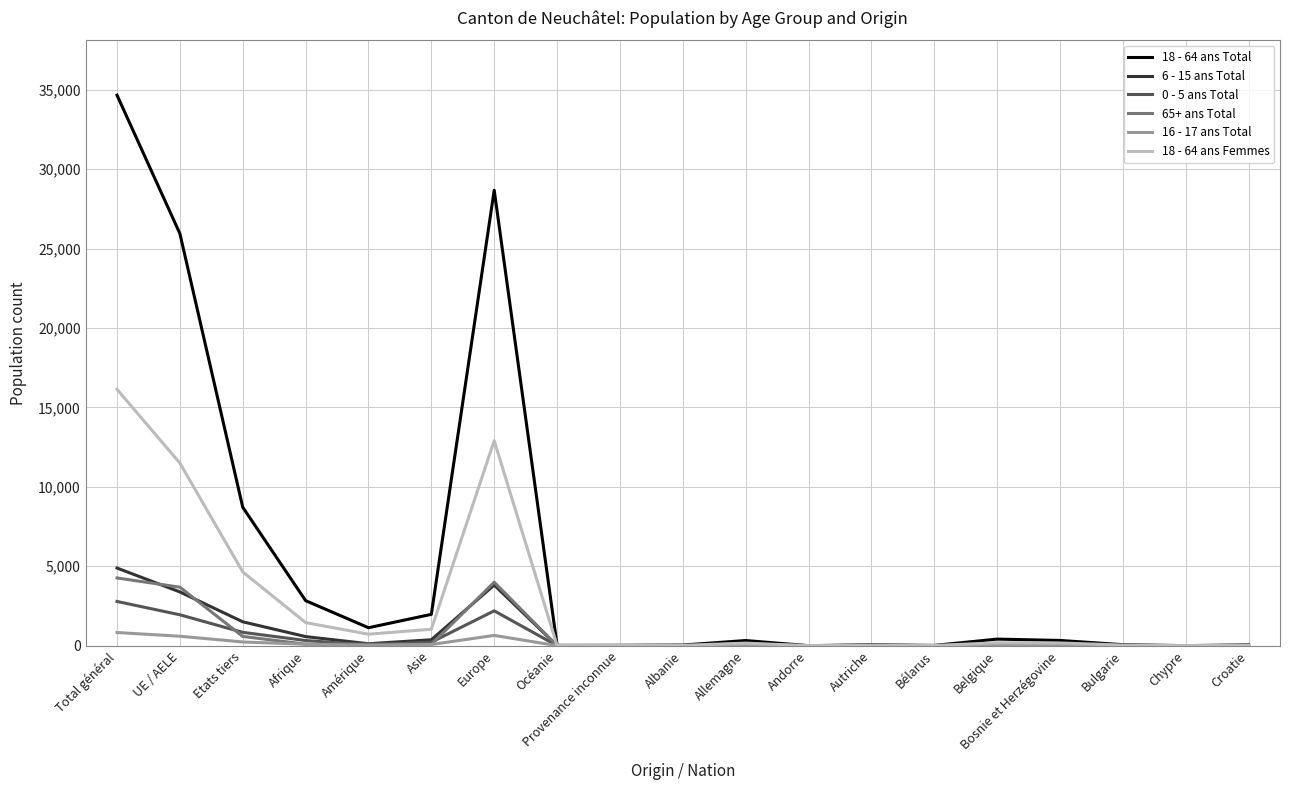

True or false: 18 - 64 ans Femmes has a value of 11495 at UE / AELE.

True